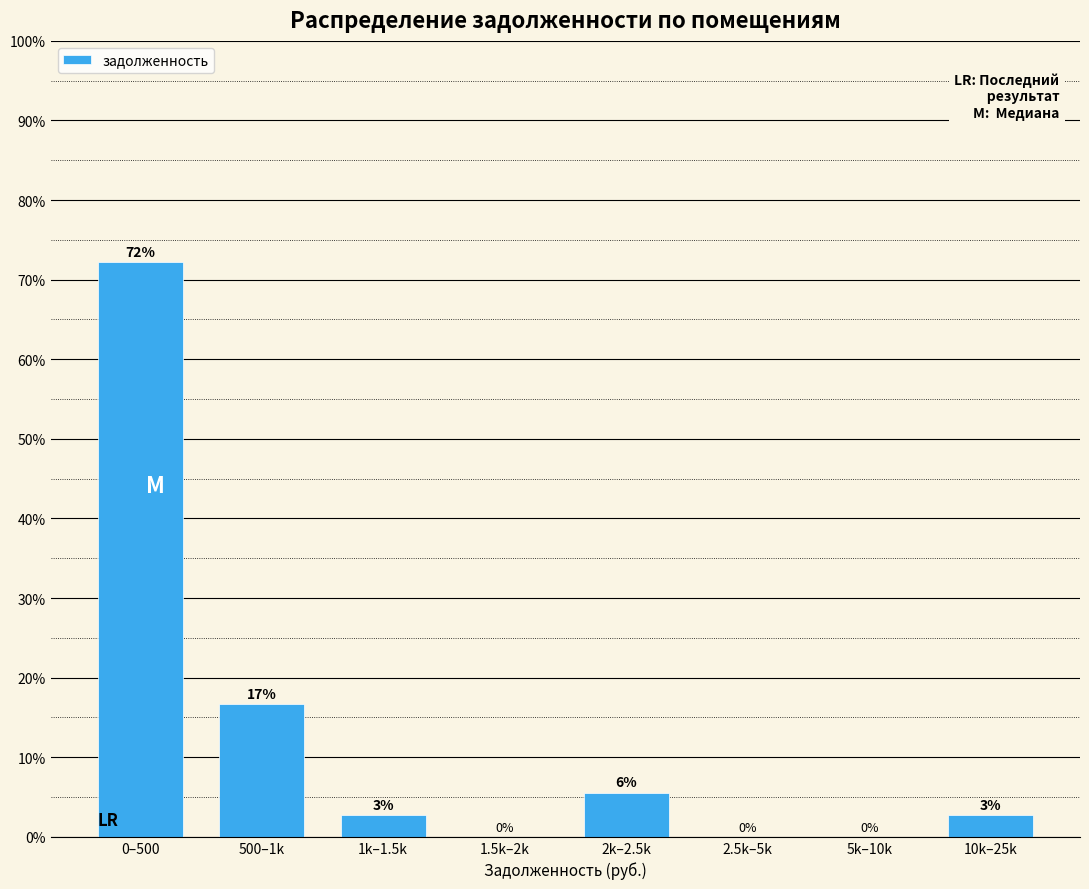

True or false: the data shows -48.8 at 5k–10k.

False